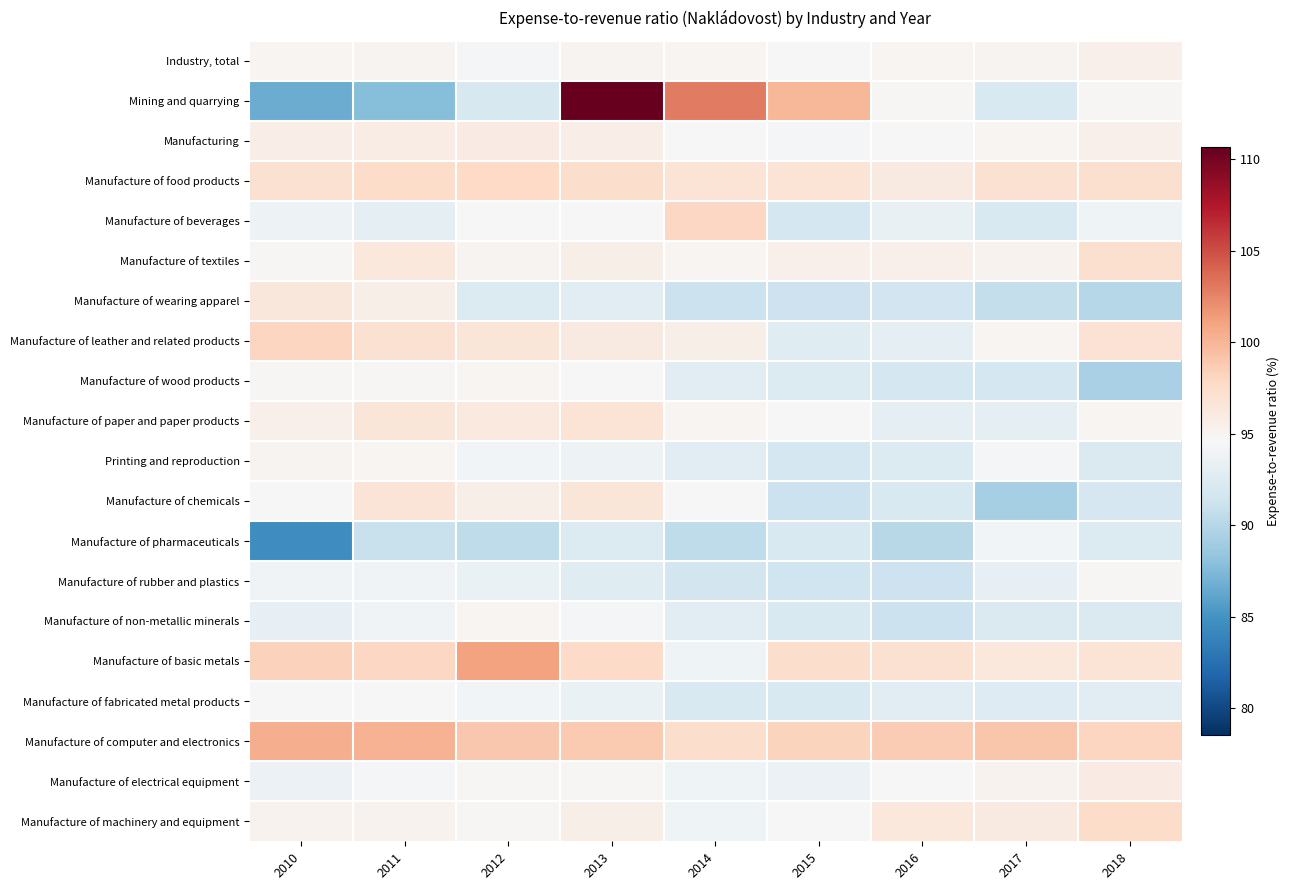

What is the spread (max minus min) of values at 2016?

8.5